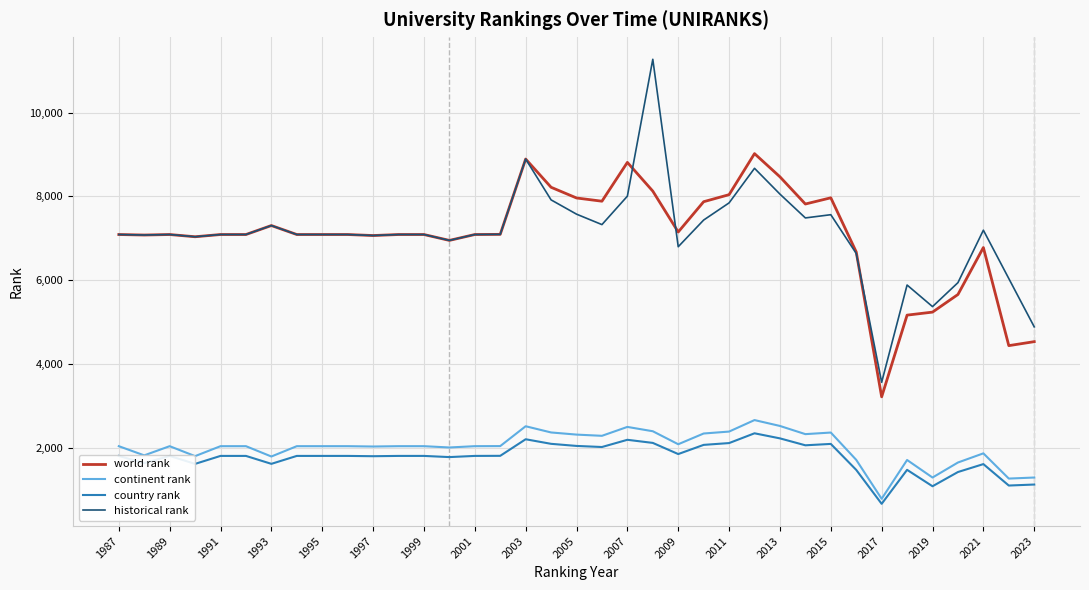

True or false: historical rank and continent rank intersect in this chart.

False